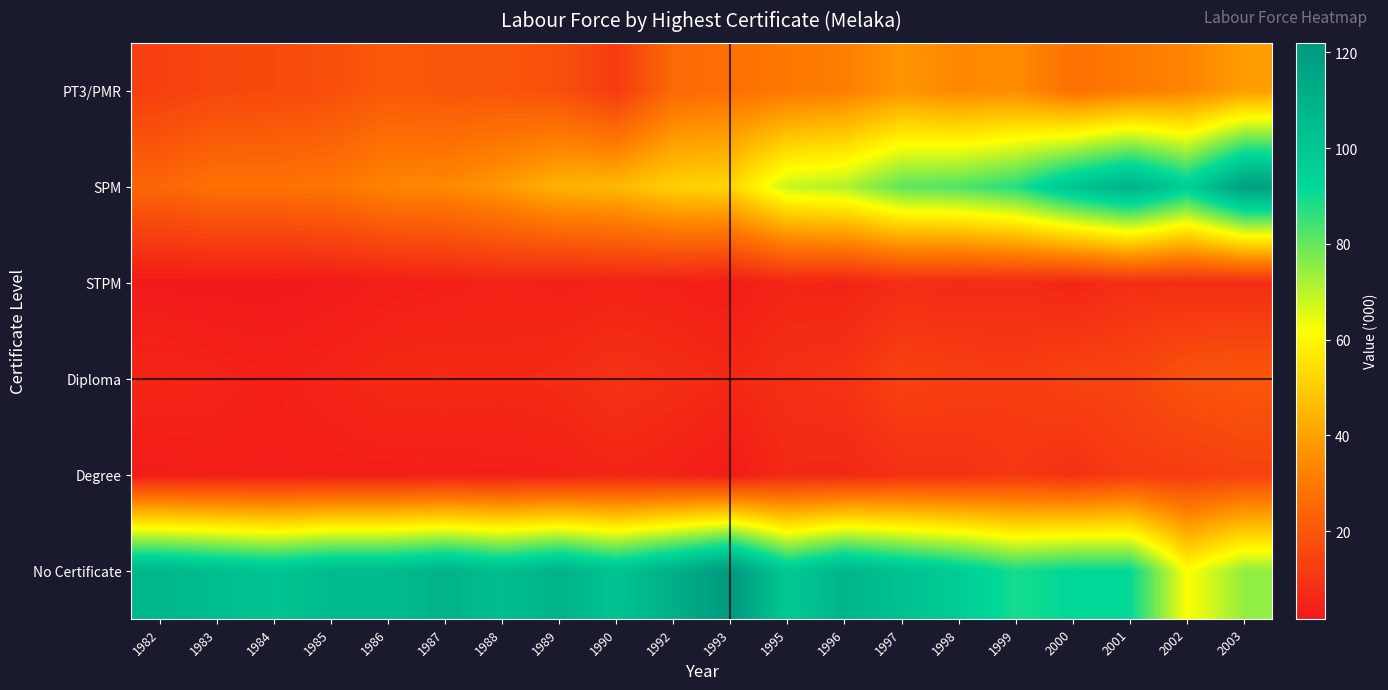

At 1986, list the series in order from smallest to largest.

STPM, Degree, Diploma, PT3/PMR, SPM, No Certificate